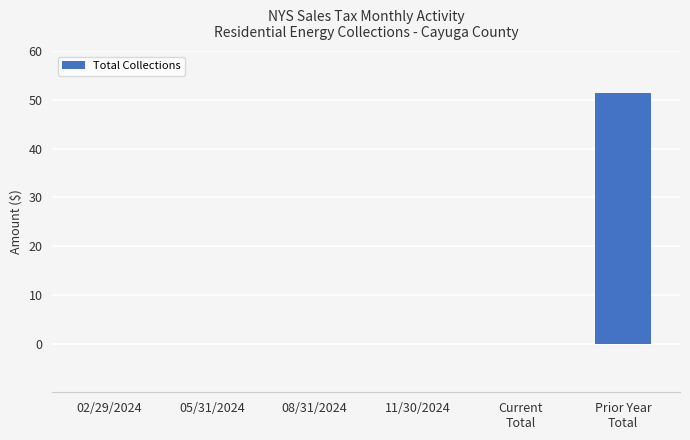

What is the sum of all values?

51.4